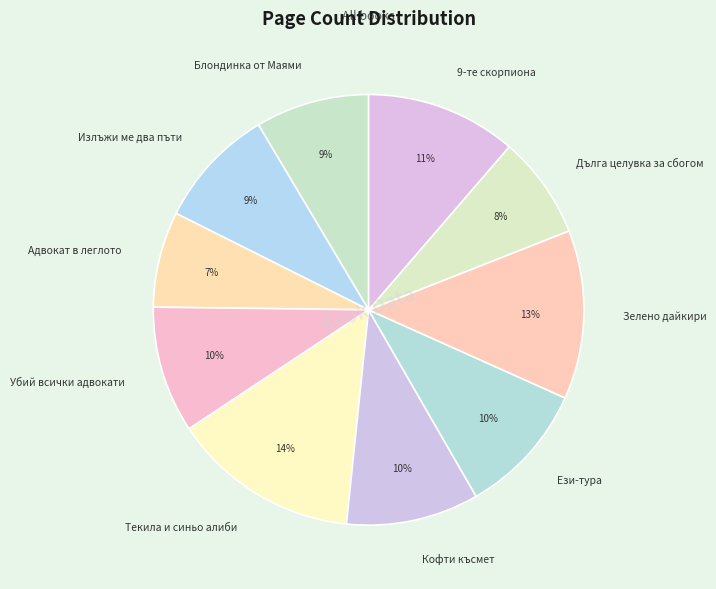

What is the ratio of the value at Ези-тура to the value at Кофти късмет?

1.0